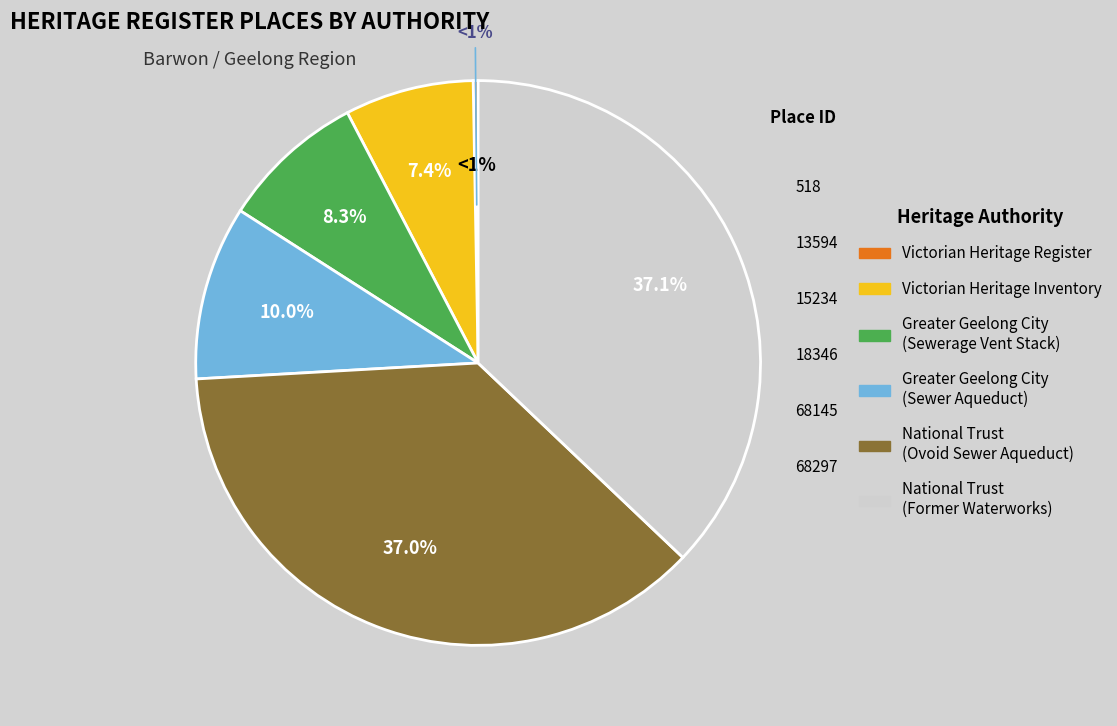

What percentage is the Greater Geelong City (Sewerage Vent Stack) slice, to the nearest percent?

8%